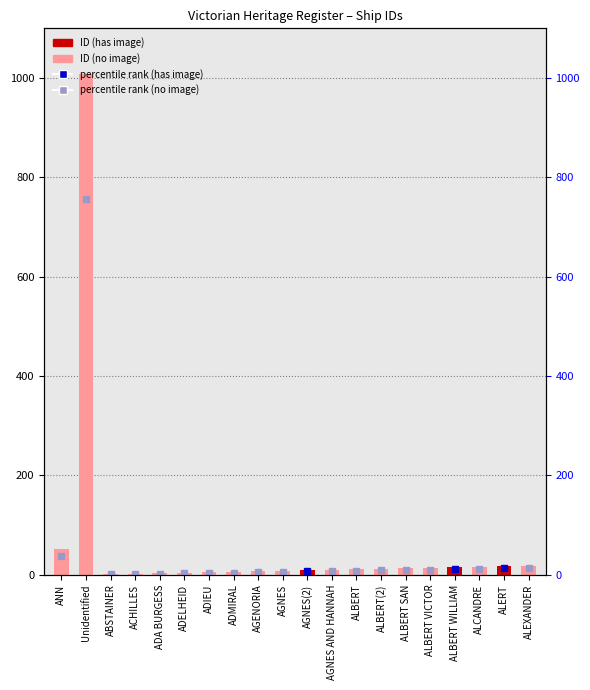

What position from the left is ADELHEID?

6